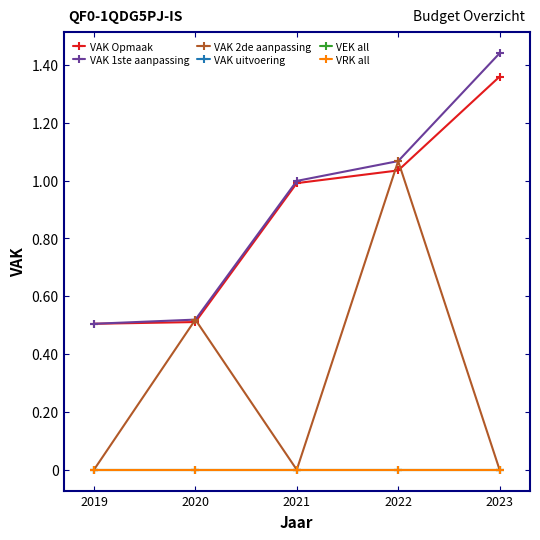

Is this an area chart (filled region under the line)?

No